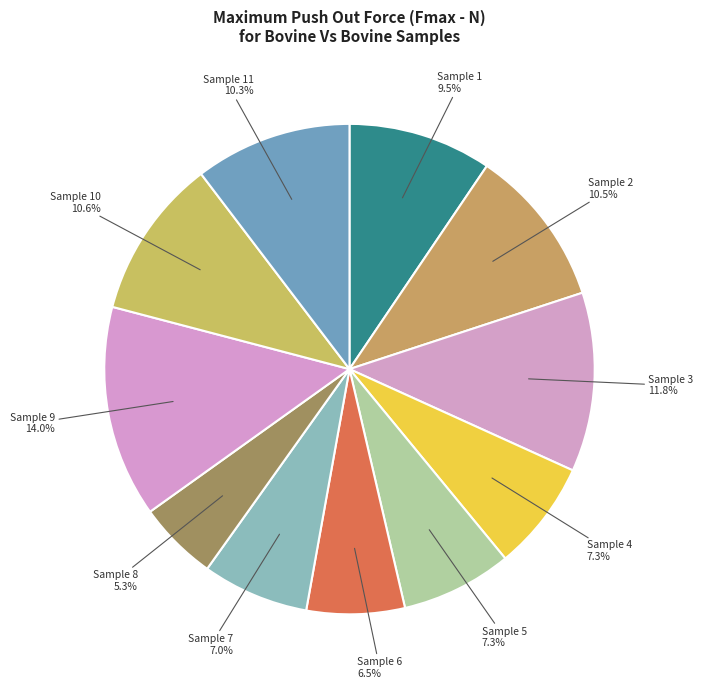

How many slices are in this pie chart?

11